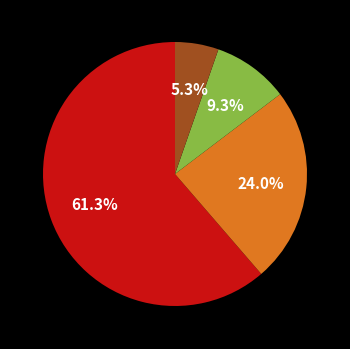

Is there any slice that represents more than half of the pie?

Yes